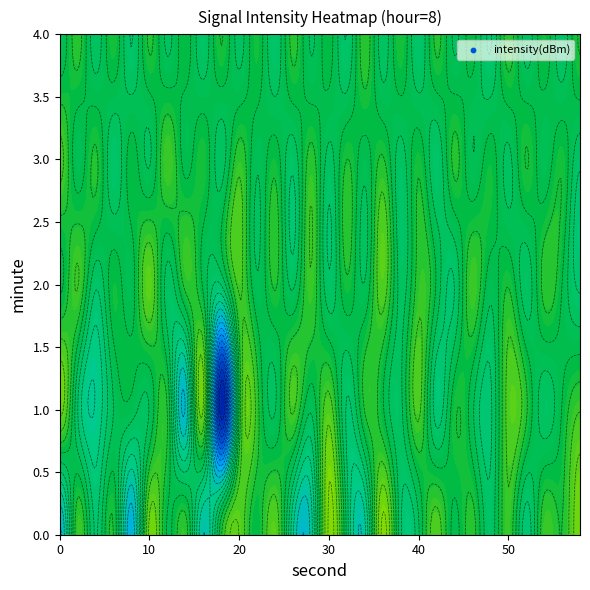

True or false: 1 has a value of -28.6 at 0.

False